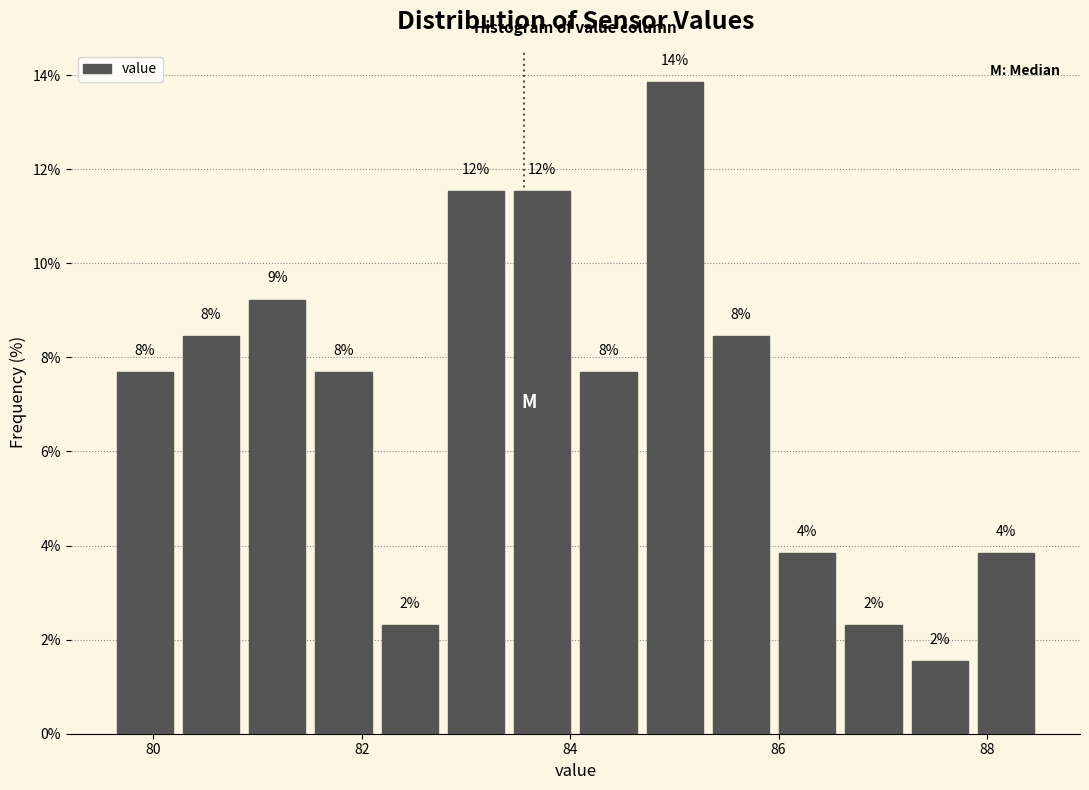

Around what value on the x-axis is the tallest bar? Give the approximate position of its centre, as read against the axis.

85.0